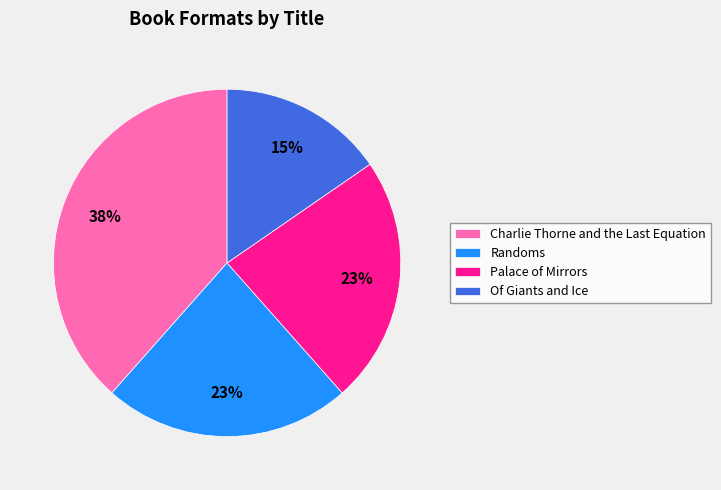

What percentage is the Of Giants and Ice slice, to the nearest percent?

15%